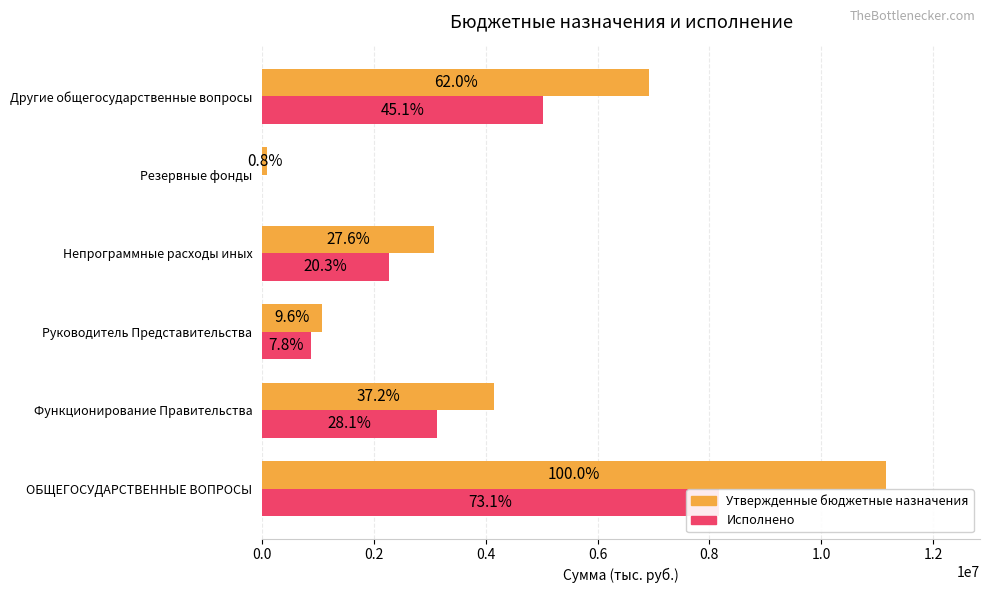

Reading left to right, extract all data points from this chart.

Утвержденные бюджетные назначения: 11164500.0	4151400.0	1070600.0	3080800.0	94000.0	6919100.0
Исполнено: 8166647.3	3134556.0	868019.4	2266536.6	0.0	5032091.3